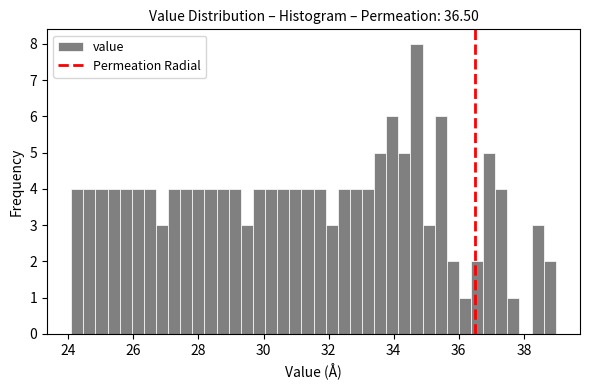

Read against the x-axis, roughly where is the centre of the tallest bar?

34.6